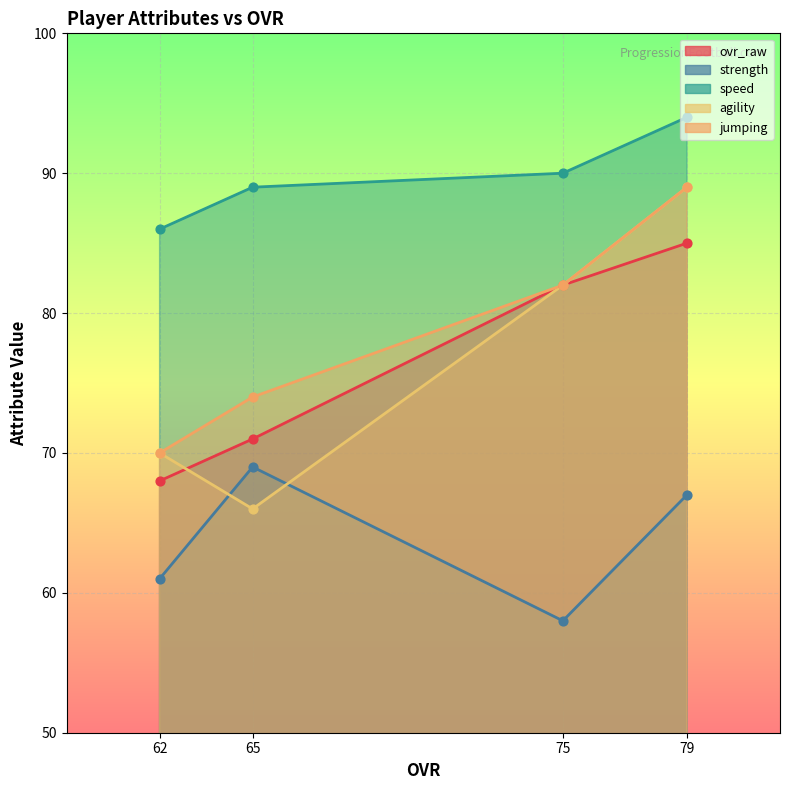

Which series has the largest total across all categories?

speed